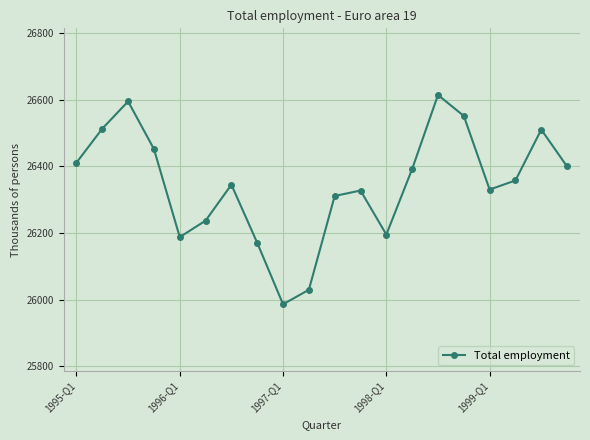

What is the sum of all values?

526924.4